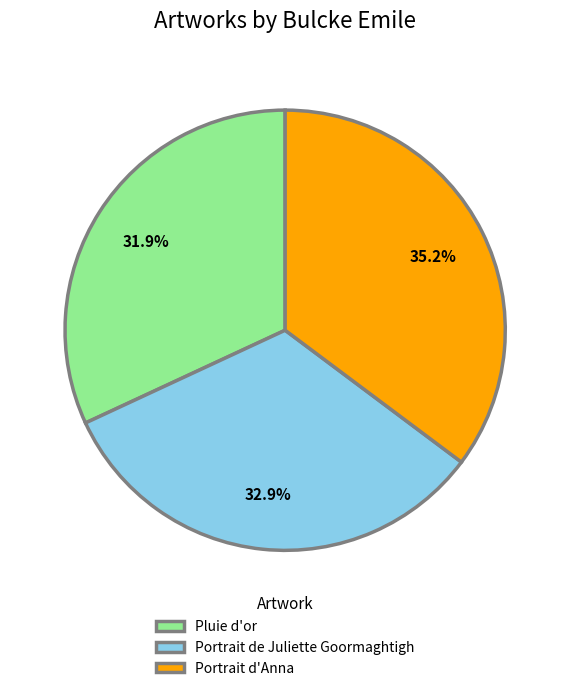

What is the total percentage of Portrait de Juliette Goormaghtigh and Portrait d'Anna?

68.1%